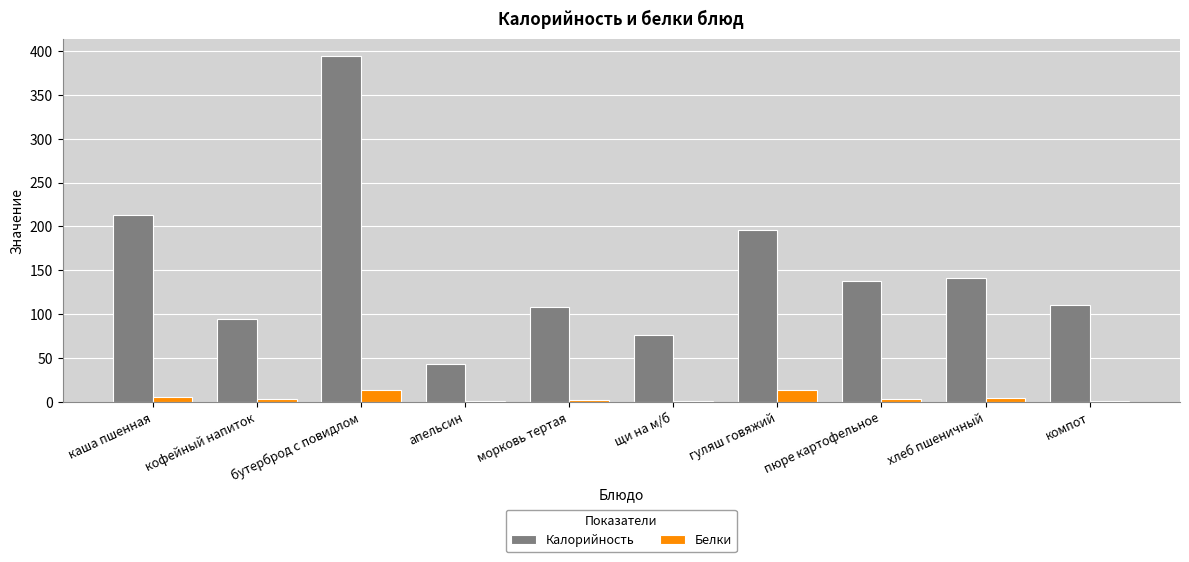

Which series changed the most between бутерброд с повидлом and гуляш говяжий?

Калорийность